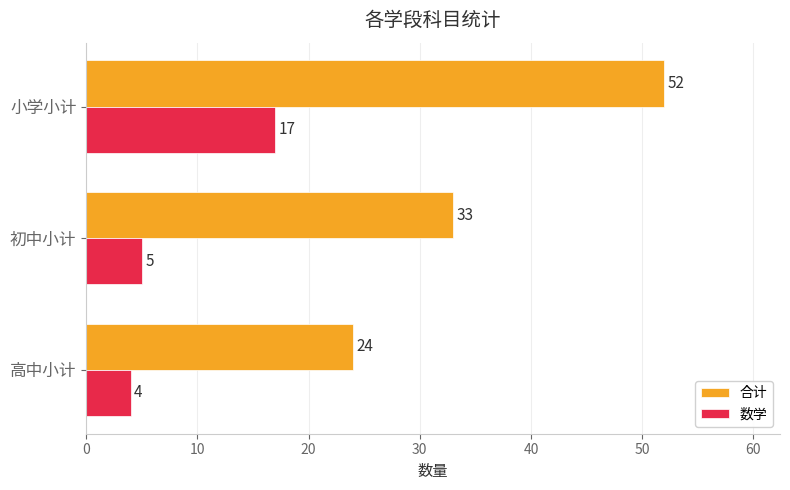

What is the sum of all 数学 values?

26